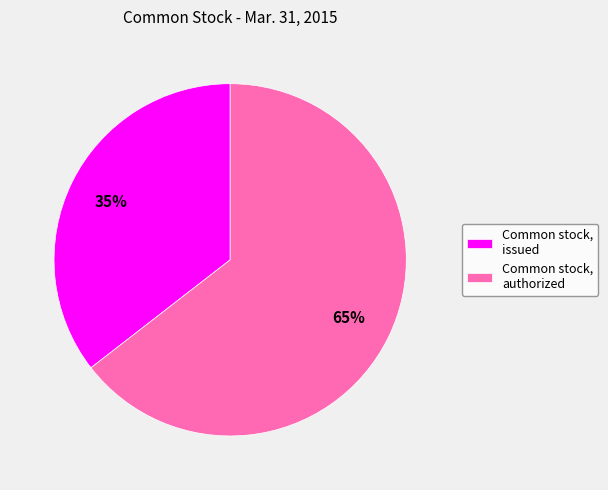

How many slices are in this pie chart?

2